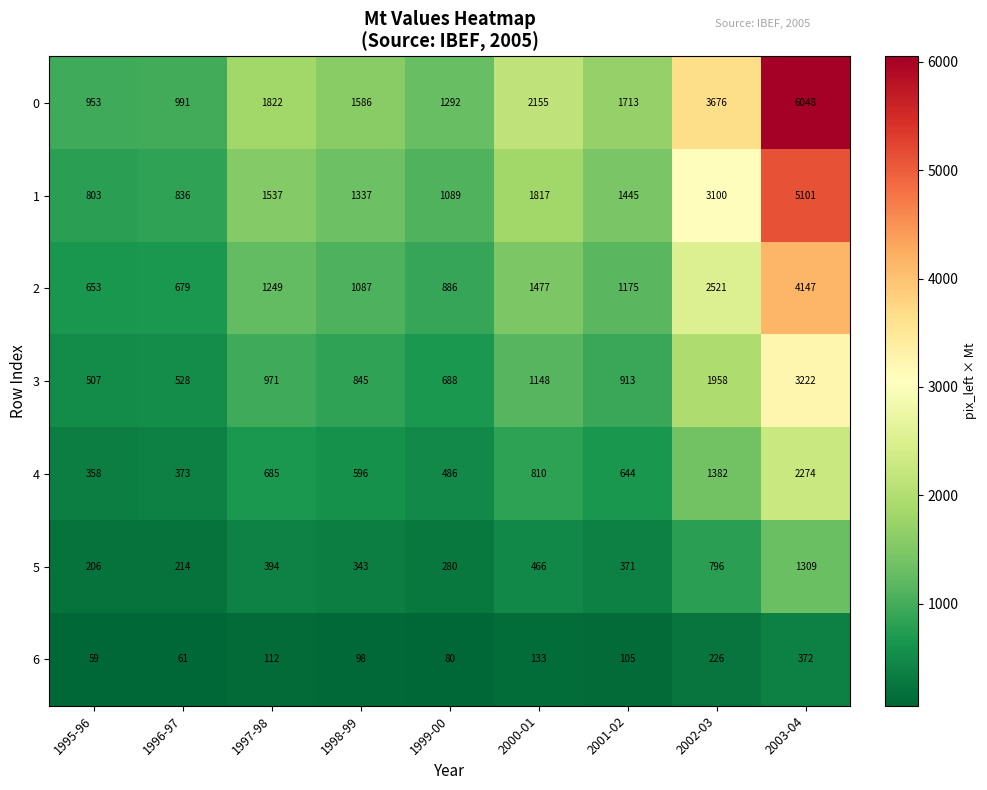

Rank the series by their maximum value, from highest to lowest.

0, 1, 2, 3, 4, 5, 6